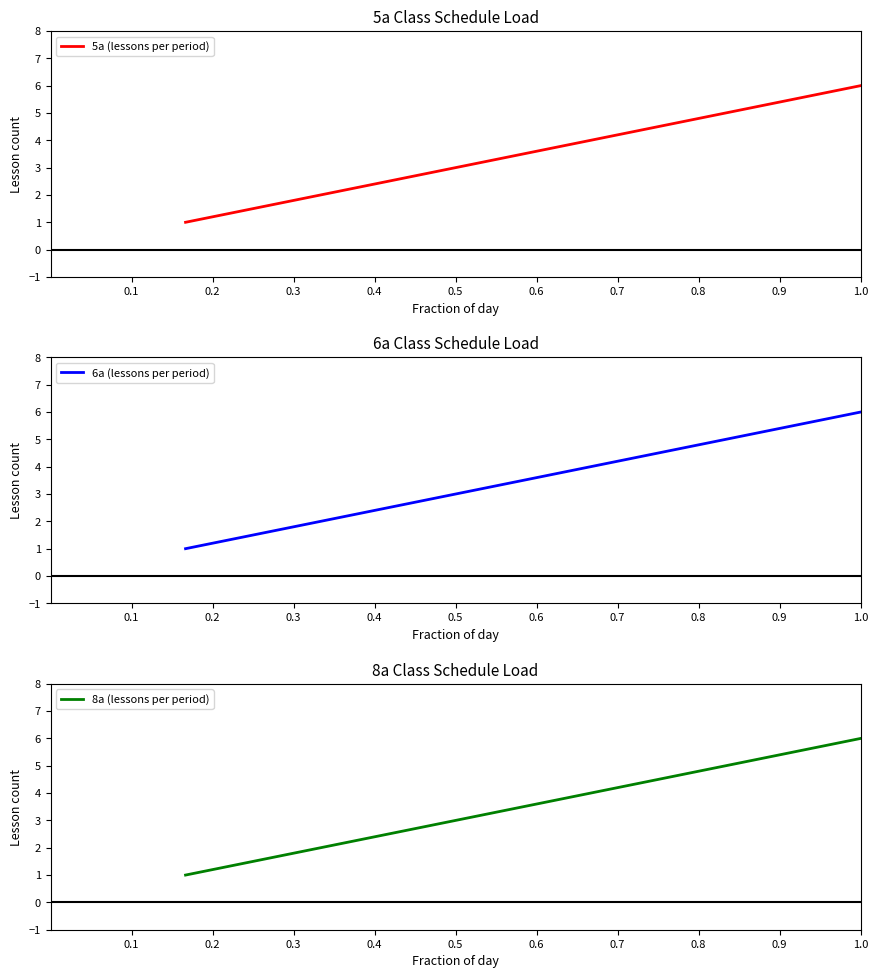

Reading right to left, list all the values displayed in this chart.

5а (lessons per period): 6	5	4	3	2	1
6а (lessons per period): 6	5	4	3	2	1
8а (lessons per period): 6	5	4	3	2	1